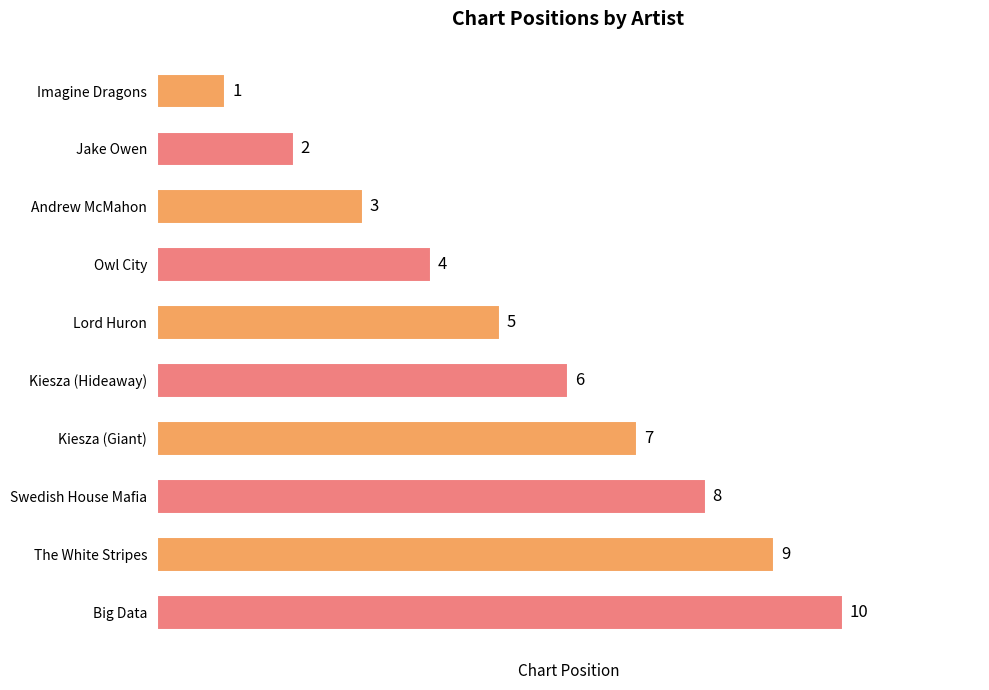

The chart shows a value of 3 at Jake Owen. True or false?

False